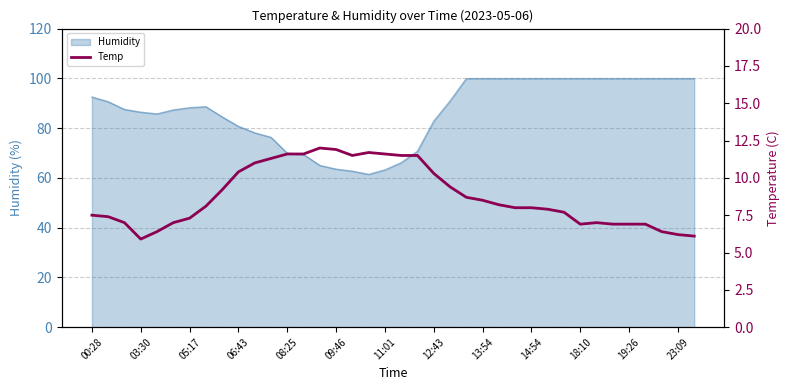

True or false: the data has more than 2 interior local peaks.

True